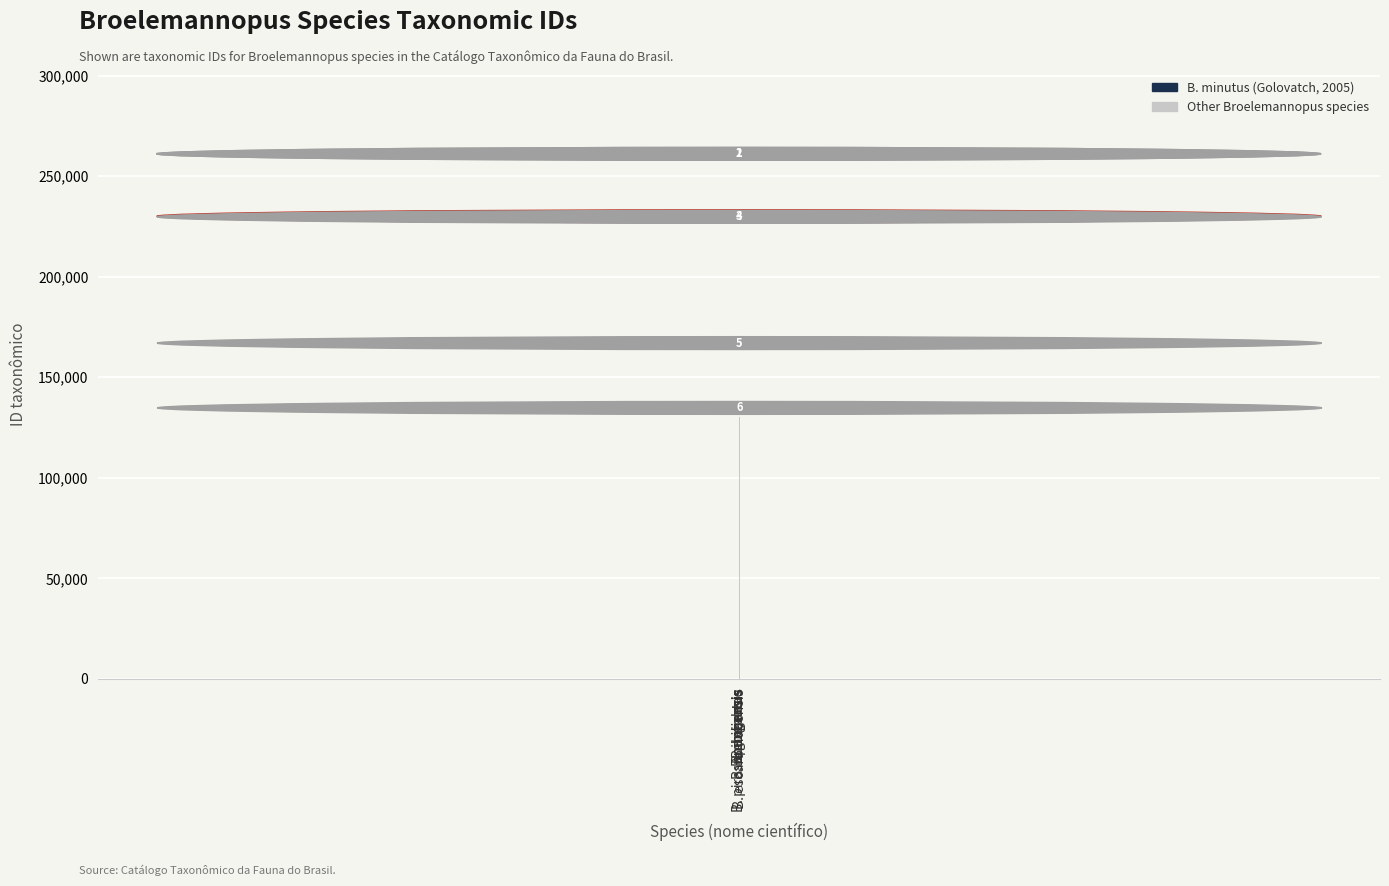

How many bars are there in total?

6